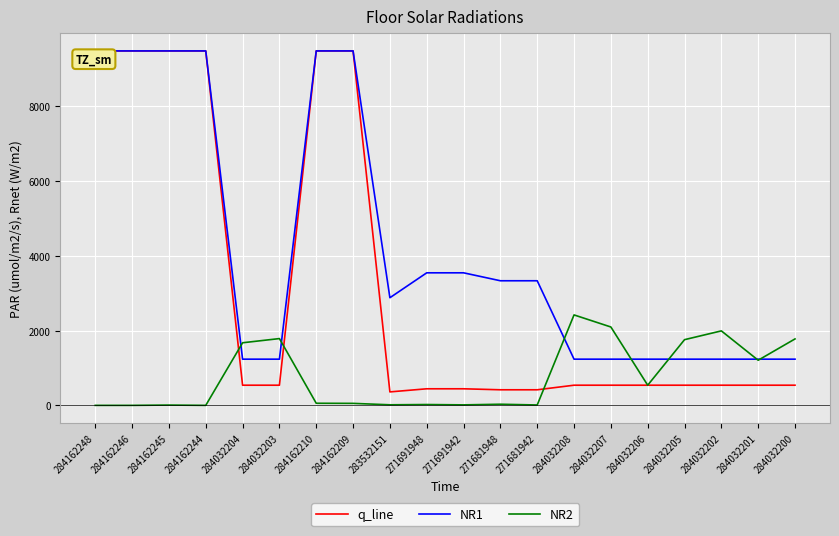

Rank the series by their average value, from highest to lowest.

NR1, q_line, NR2